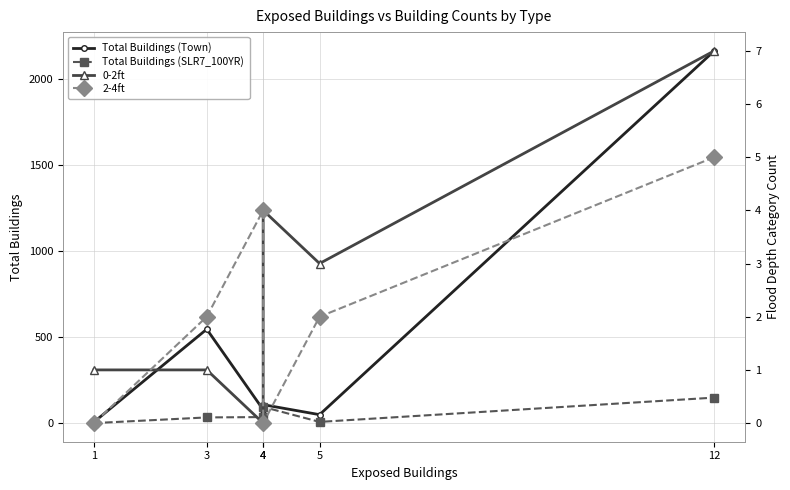

Does the chart have visible grid lines?

Yes